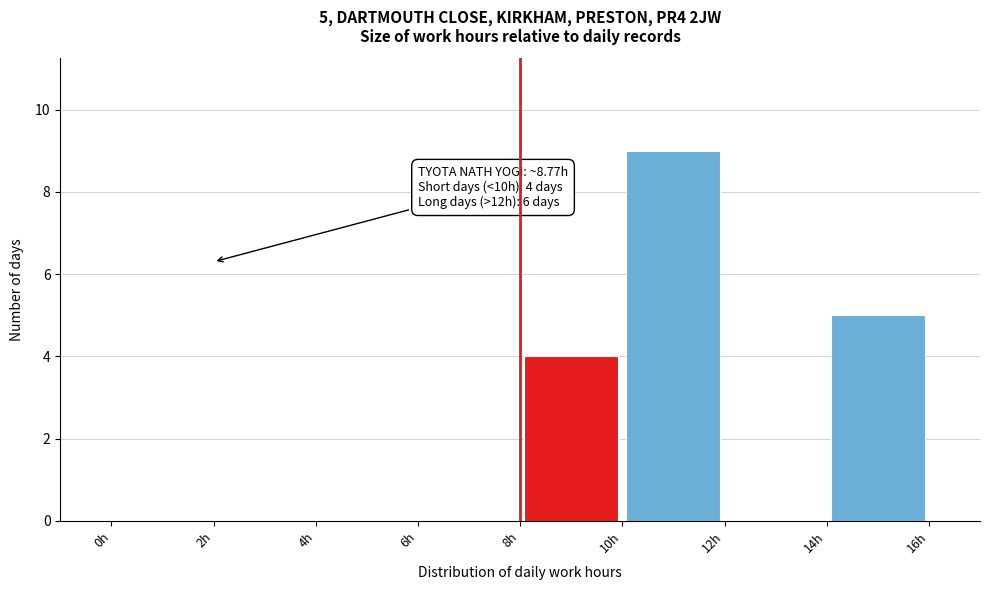

Over which range of the x-axis is the bar tallest?

10 to 12